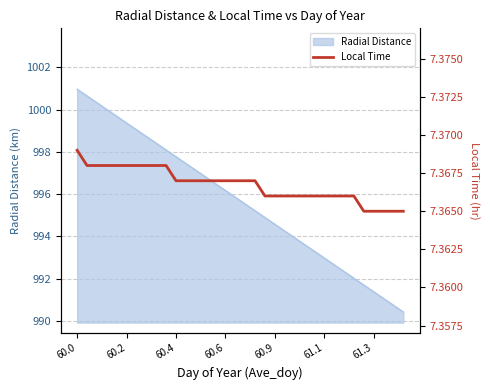

True or false: Radial Distance has a value of 1715.3 at 60.0.

False